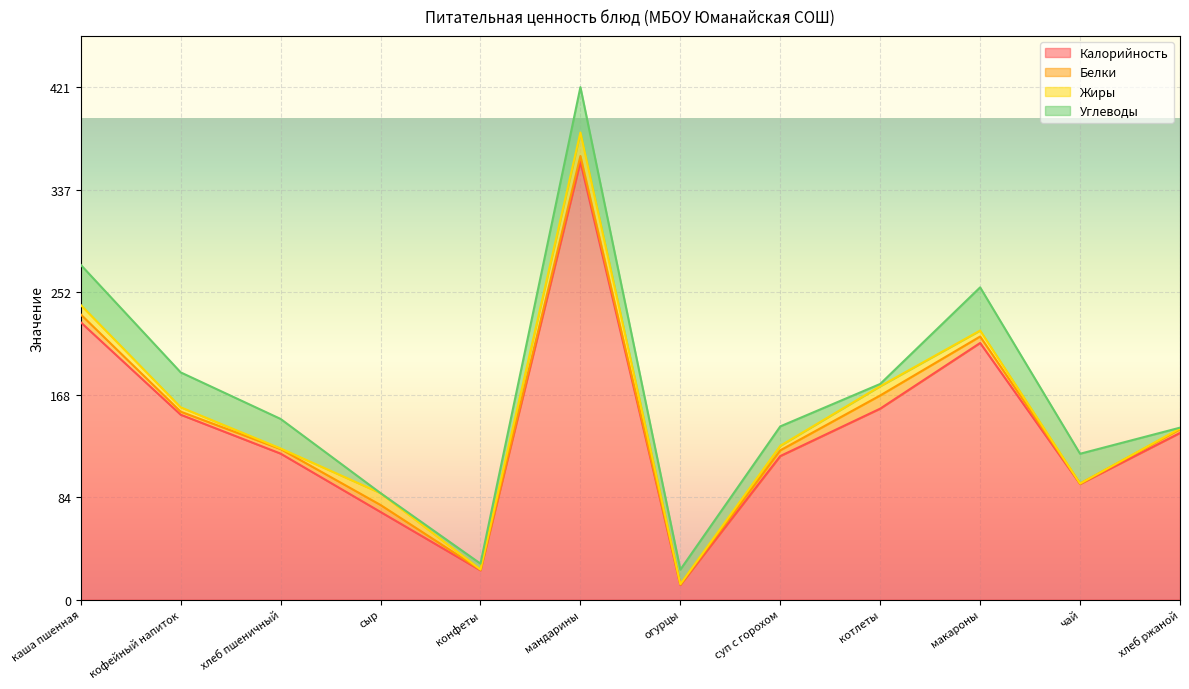

Reading left to right, list all the values displayed in this chart.

Калорийность: каша пшенная=228.0	кофейный напиток=152.0	хлеб пшеничный=120.0	сыр=72.0	конфеты=24.0	мандарины=360.0	огурцы=12.0	суп с горохом=118.0	котлеты=157.0	макароны=211.0	чай=95.0	хлеб ржаной=137.0
Белки: каша пшенная=6.5	кофейный напиток=2.5	хлеб пшеничный=3.8	сыр=5.8	конфеты=0.5	мандарины=4.8	огурцы=0.5	суп с горохом=4.7	котлеты=10.8	макароны=5.3	чай=0.3	хлеб ржаной=3.0
Жиры: каша пшенная=7.8	кофейный напиток=3.6	хлеб пшеничный=0.4	сыр=9.8	конфеты=0.2	мандарины=19.4	огурцы=0.1	суп с горохом=3.7	котлеты=7.6	макароны=4.9	чай=0.0	хлеб ржаной=0.7
Углеводы: каша пшенная=33.0	кофейный напиток=28.7	хлеб пшеничный=24.3	сыр=0.0	конфеты=4.9	мандарины=37.3	огурцы=12.0	суп с горохом=16.0	котлеты=1.9	макароны=35.5	чай=24.5	хлеб ржаной=0.7